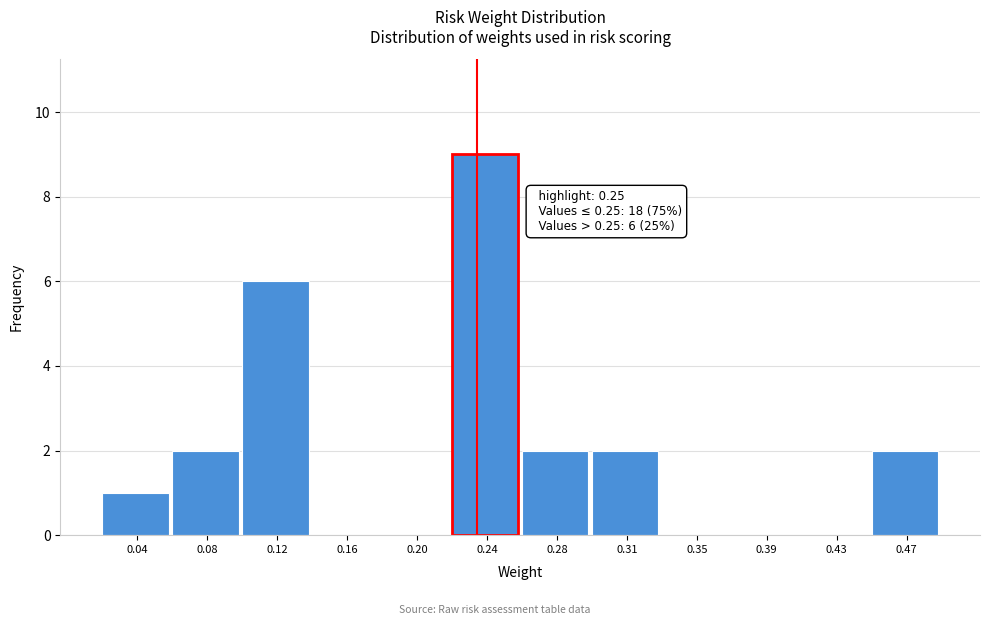

Reading left to right, extract all data points from this chart.

0.04=1	0.08=2	0.12=6	0.16=0	0.20=0	0.24=9	0.28=2	0.31=2	0.35=0	0.39=0	0.43=0	0.47=2